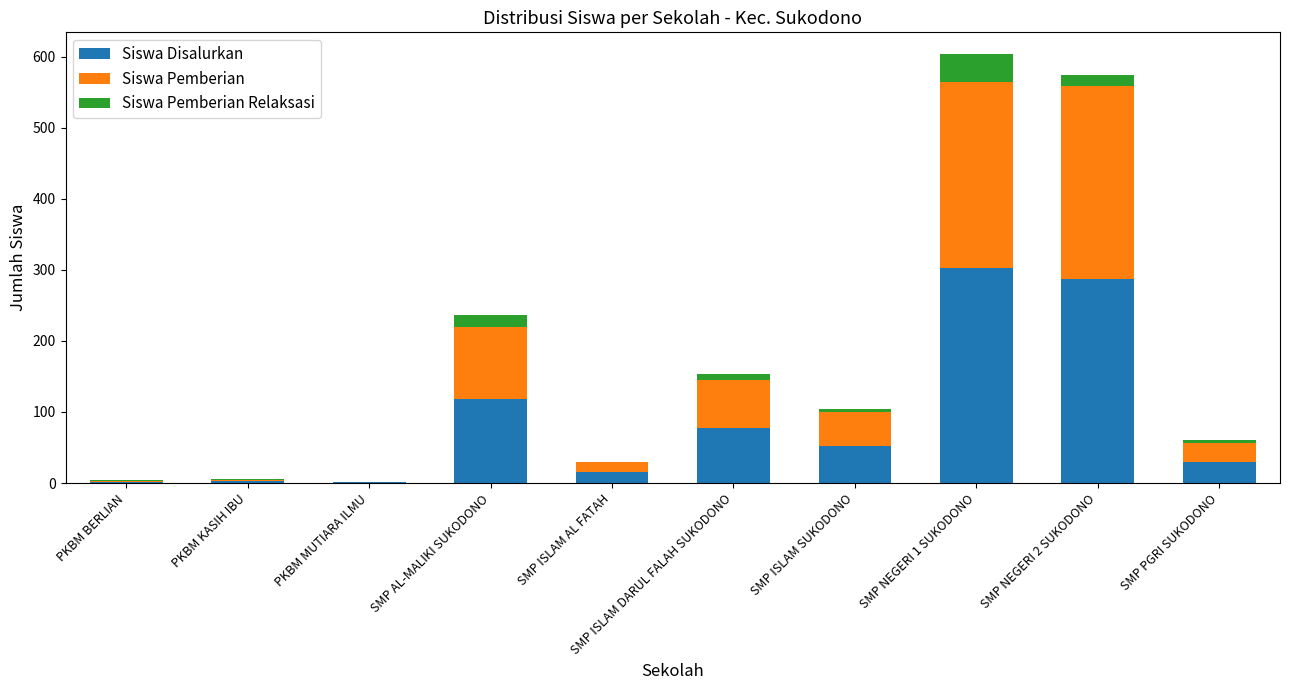

Count the number of data series in this chart.

3